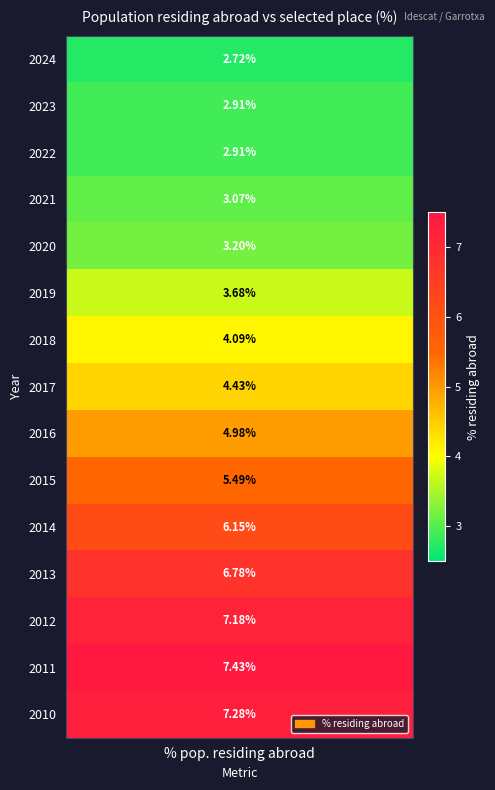

List the labels in order of value, largest first.

2011, 2010, 2012, 2013, 2014, 2015, 2016, 2017, 2018, 2019, 2020, 2021, 2023, 2022, 2024